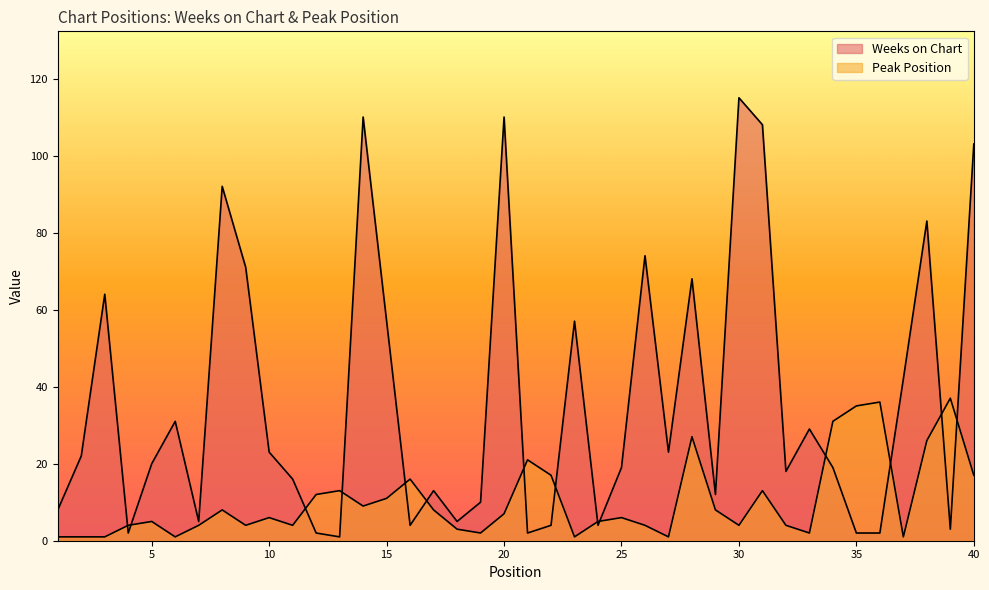

Reading left to right, what are all the values shown in this chart?

Weeks on Chart: 1=8	2=22	3=64	4=2	5=20	6=31	7=5	8=92	9=71	10=23	11=16	12=2	13=1	14=110	15=57	16=4	17=13	18=5	19=10	20=110	21=2	22=4	23=57	24=4	25=19	26=74	27=23	28=68	29=12	30=115	31=108	32=18	33=29	34=19	35=2	36=2	37=42	38=83	39=3	40=103
Peak Position: 1=1	2=1	3=1	4=4	5=5	6=1	7=4	8=8	9=4	10=6	11=4	12=12	13=13	14=9	15=11	16=16	17=8	18=3	19=2	20=7	21=21	22=17	23=1	24=5	25=6	26=4	27=1	28=27	29=8	30=4	31=13	32=4	33=2	34=31	35=35	36=36	37=1	38=26	39=37	40=17